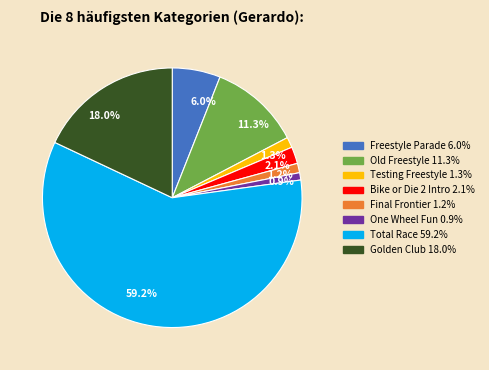

Approximately how many times larger is the value at One Wheel Fun compared to Bike or Die 2 Intro?

0.4